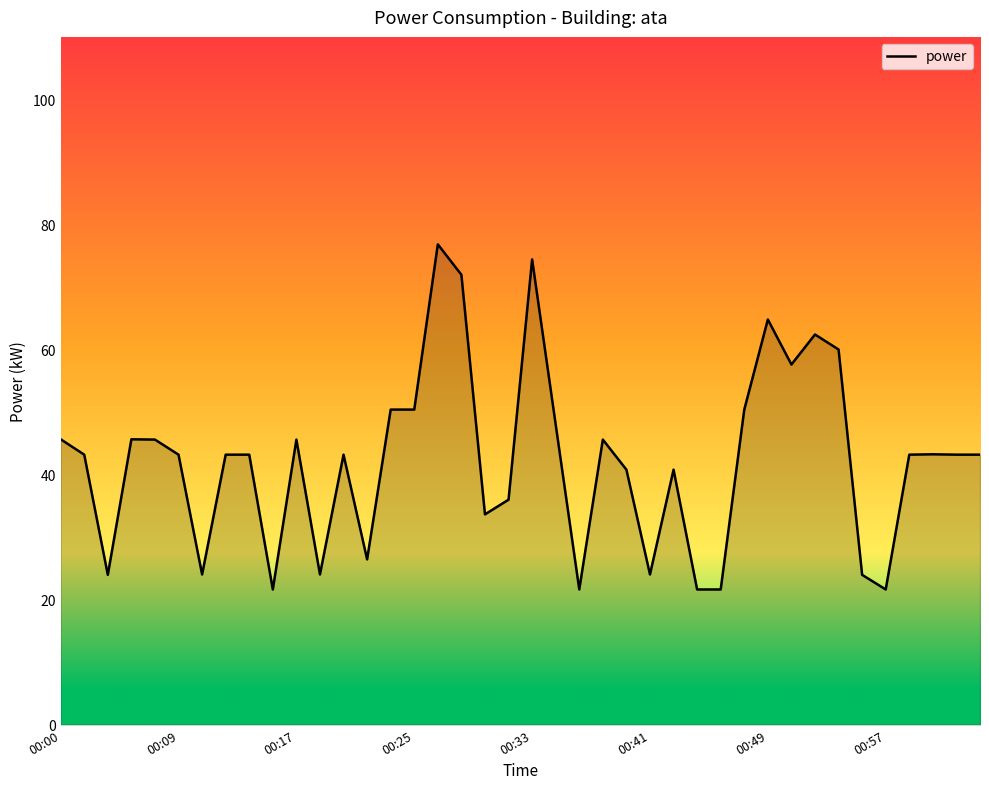

What is the maximum value shown in the chart?

76.8